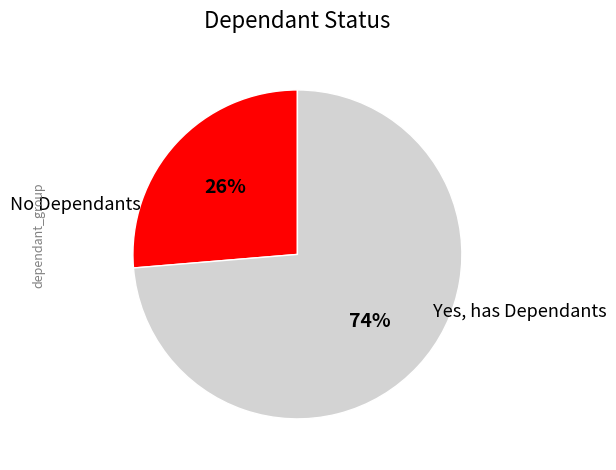

How many segments does this pie chart have?

2